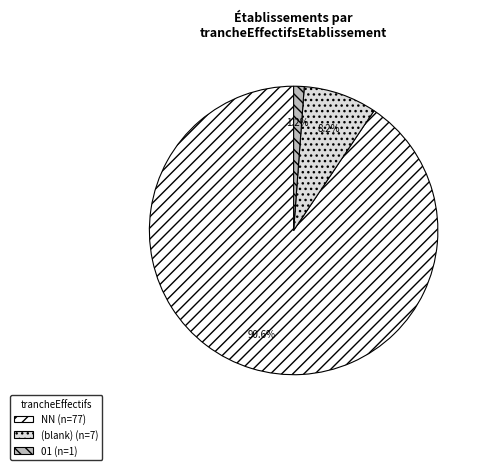

Which category has the biggest portion of the pie?

NN (n=77)